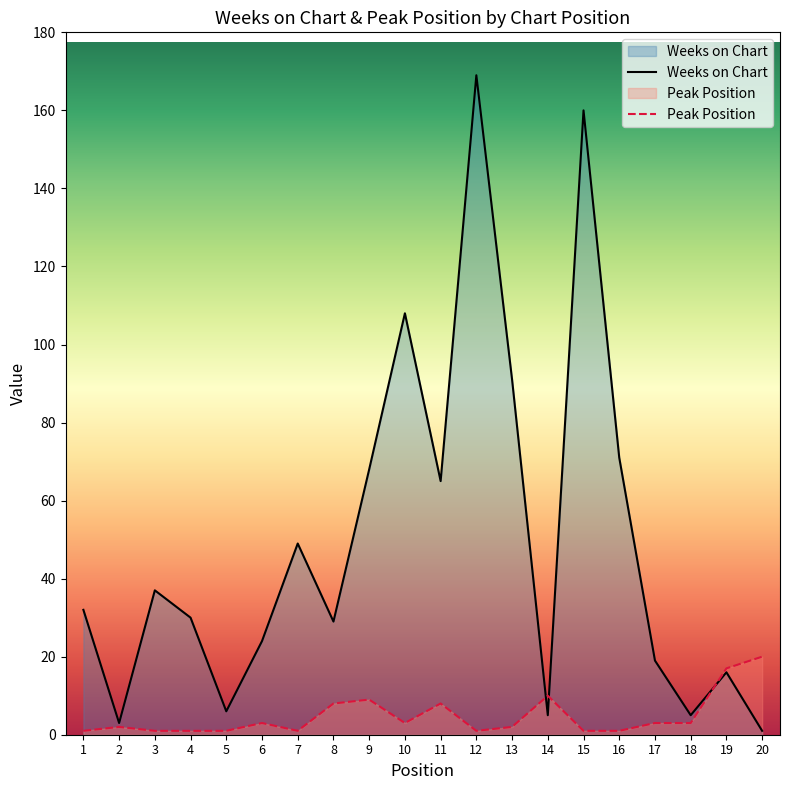

At which label does Weeks on Chart reach its minimum?

20